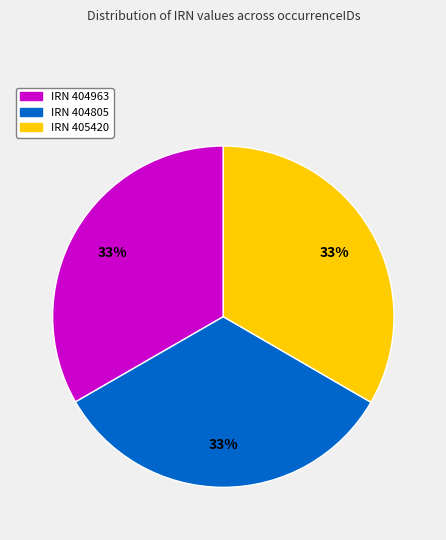

Is there any slice that represents more than half of the pie?

No